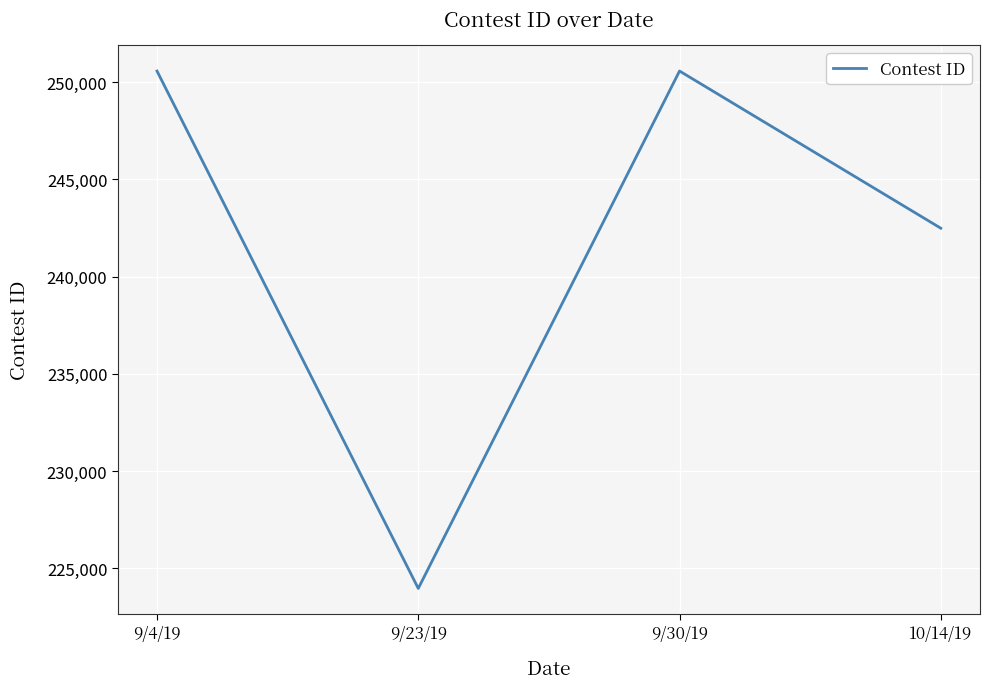

The chart shows a value of 250570 at 9/4/19. True or false?

True